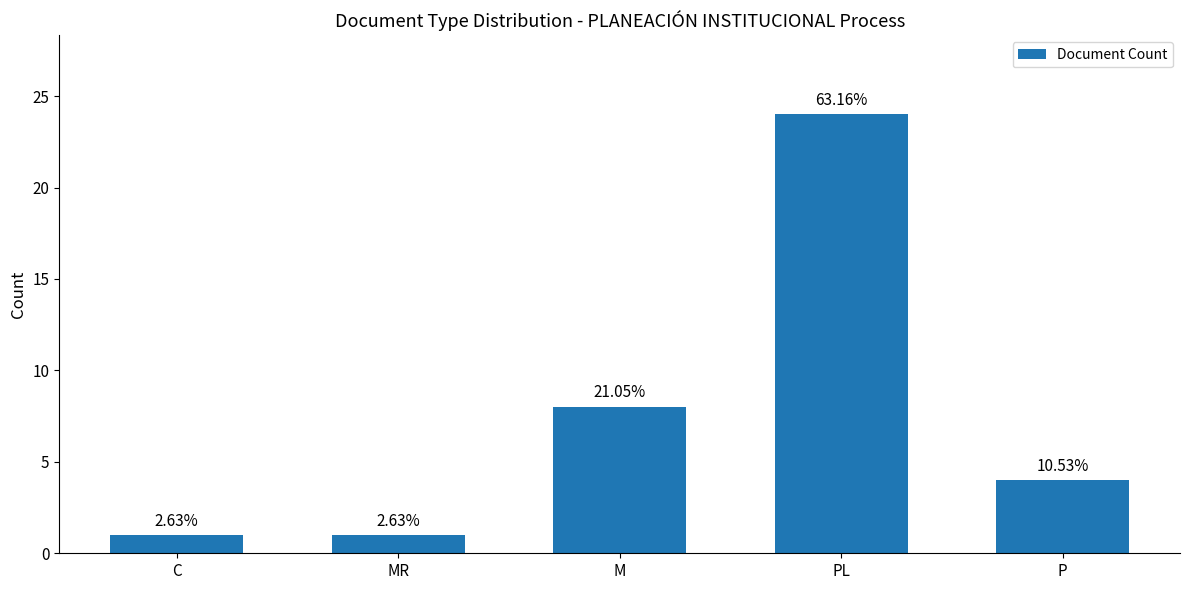

What is the value of the 1st bar from the left?

1